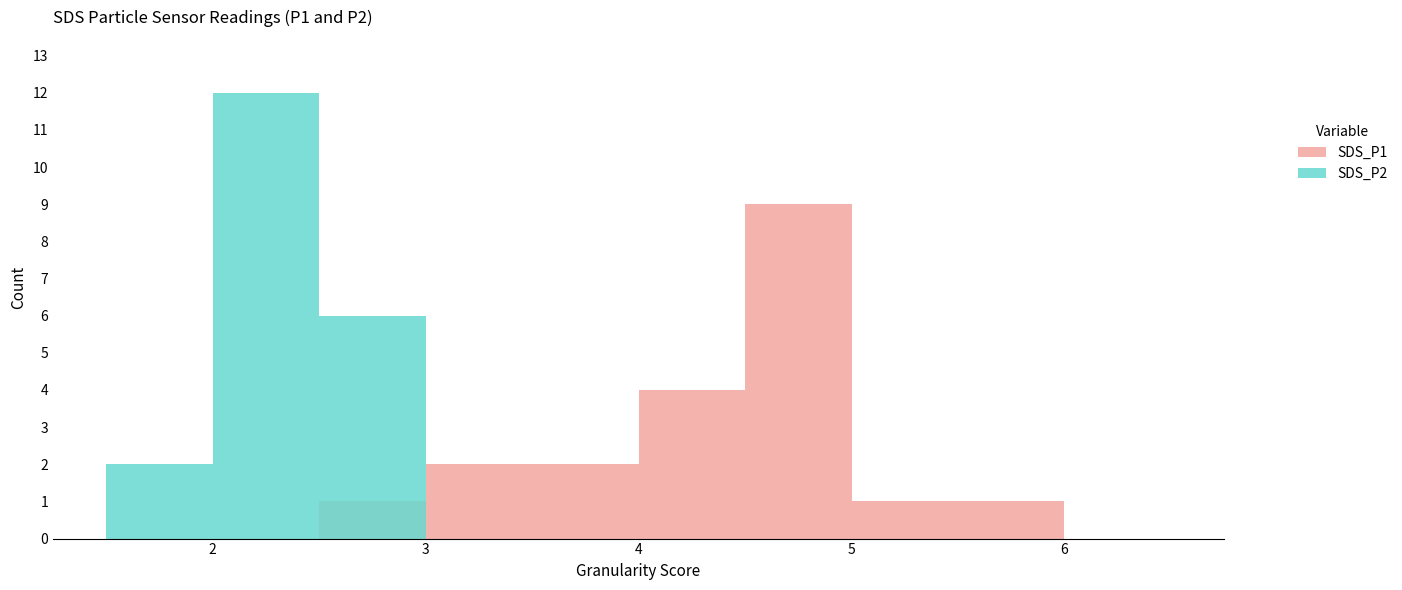

Which label corresponds to the largest value in the chart?

2